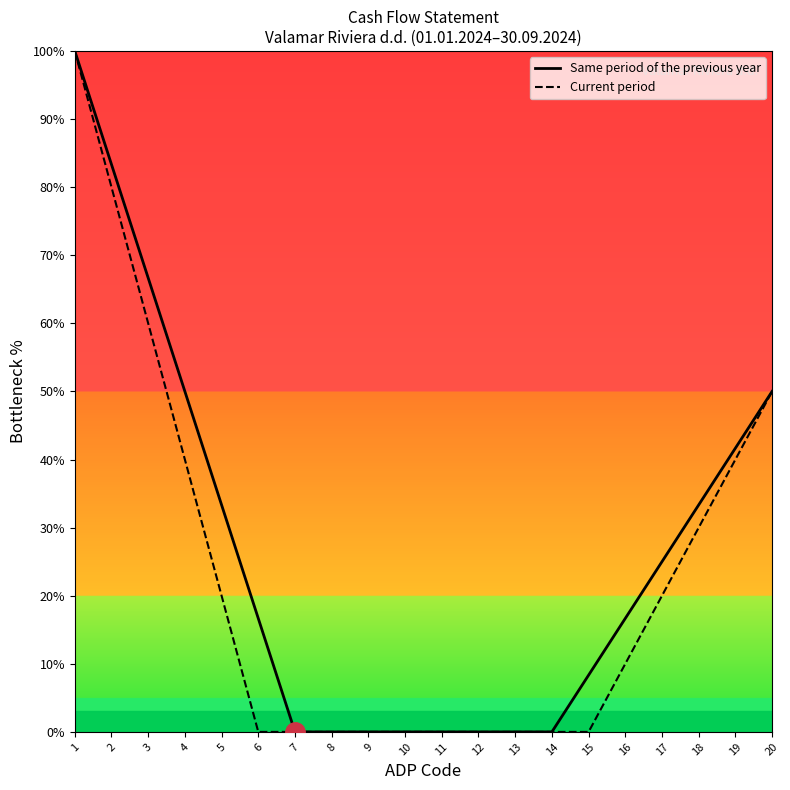

How many positive values does the Current period series have?

10